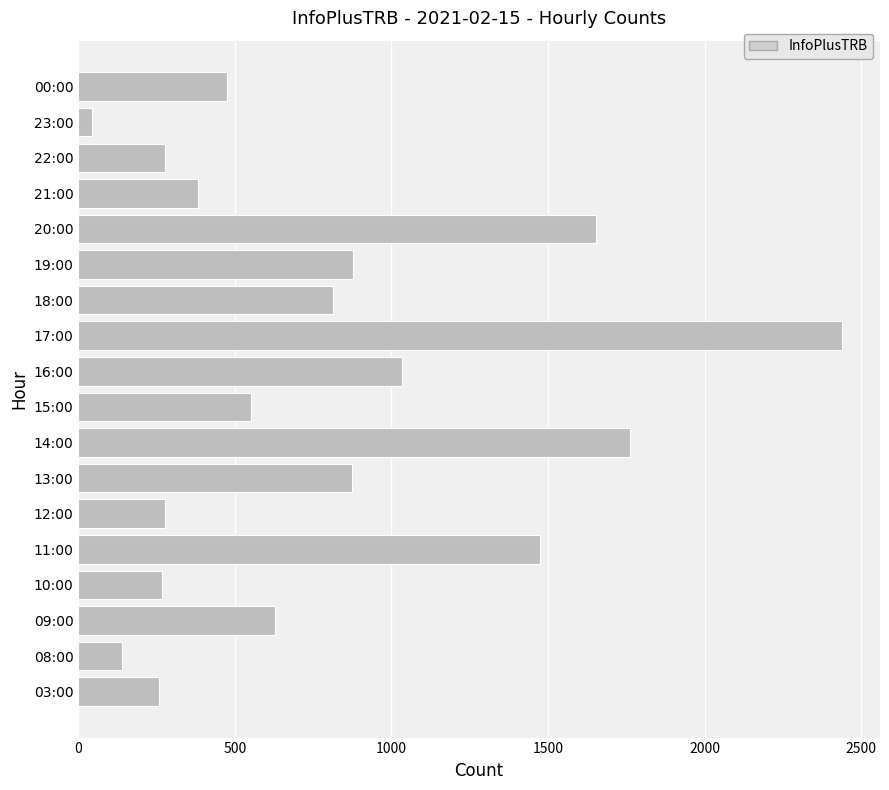

Approximately how many times larger is the value at 19:00 compared to 22:00?

3.2